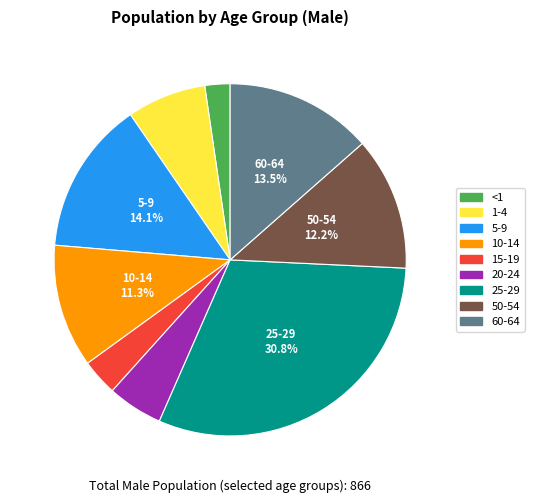

True or false: 25-29 accounts for 31% of the total.

True